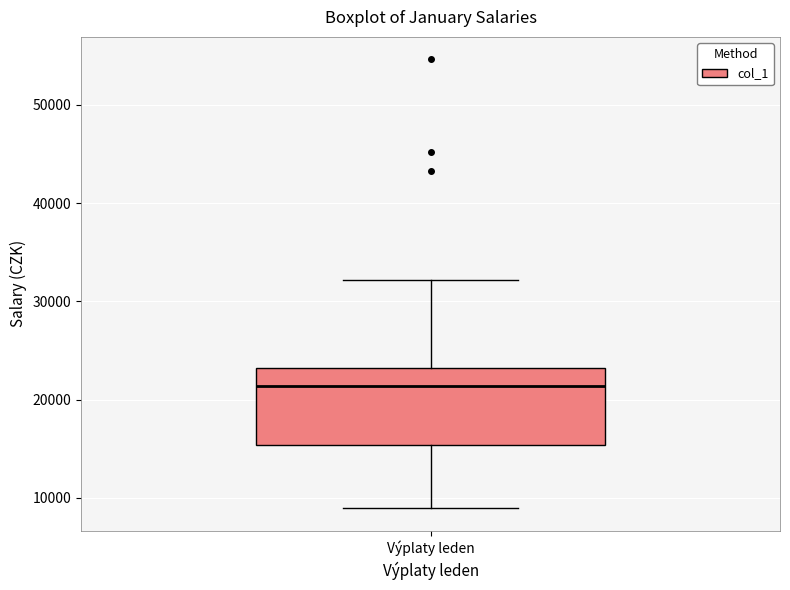

Read this box plot against the y-axis: the position of the median line, the range covered by the box, and the ends of both whiskers. The values are not printed on the chart, so give them approximately, as read against the axis.

median 21000, box 15000 to 23000, whiskers 9000 to 32000